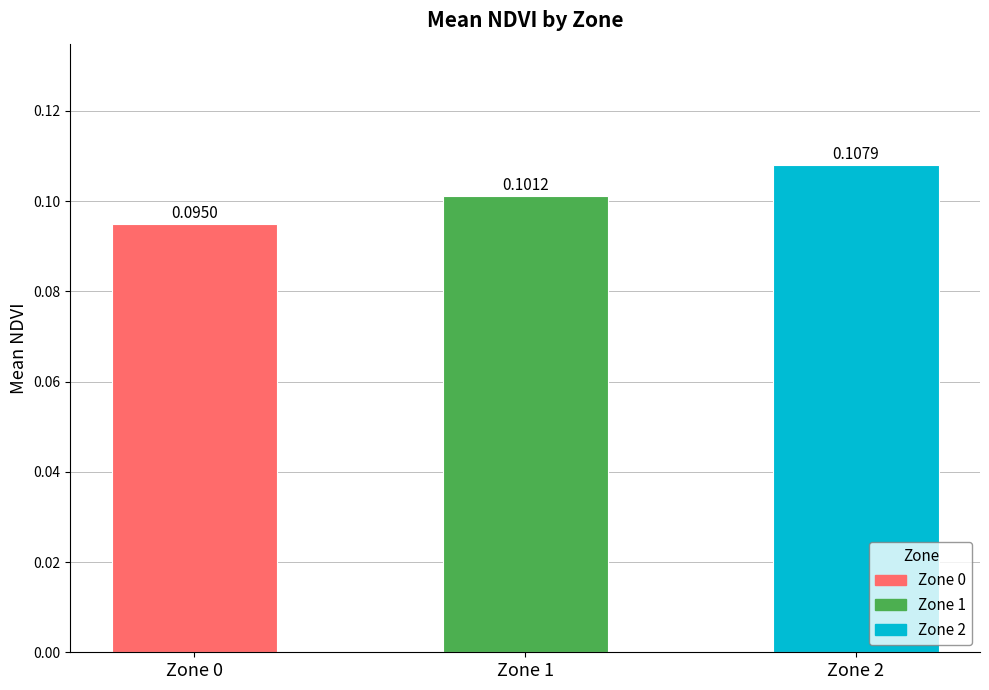

Between Zone 1 and Zone 0, which is larger?

Zone 1